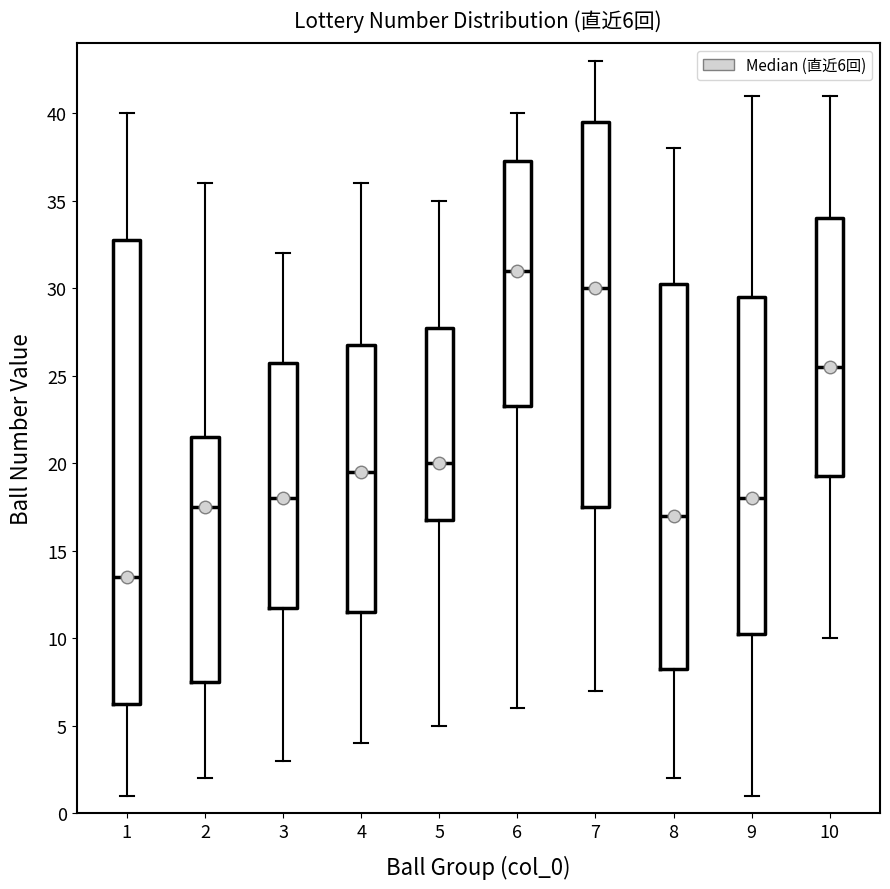

Which box is the tallest, from its lower edge to its upper edge?

1